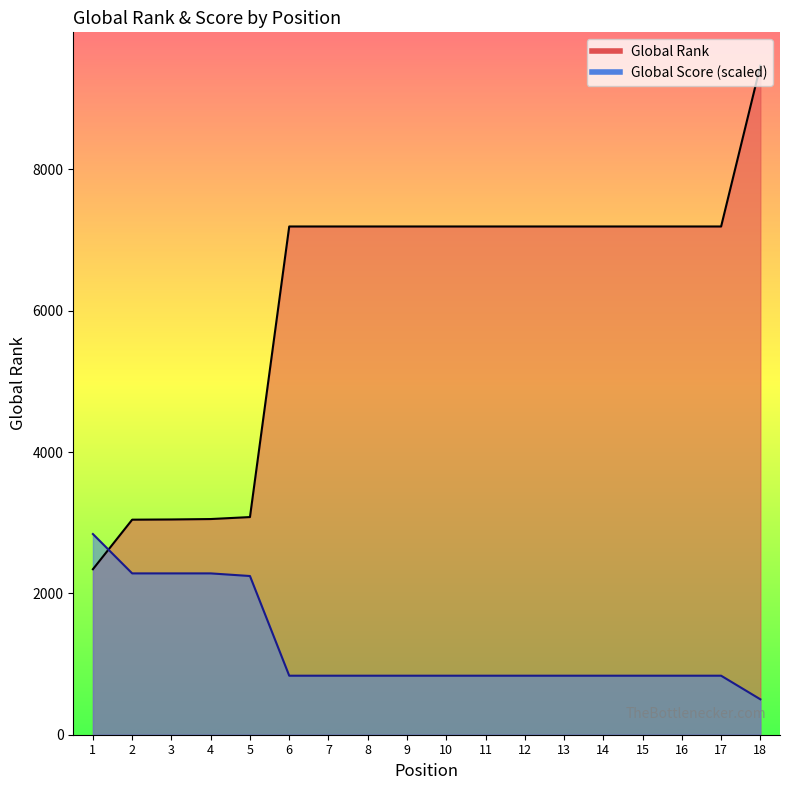

What is the sum of all Global Score values?

22458.5